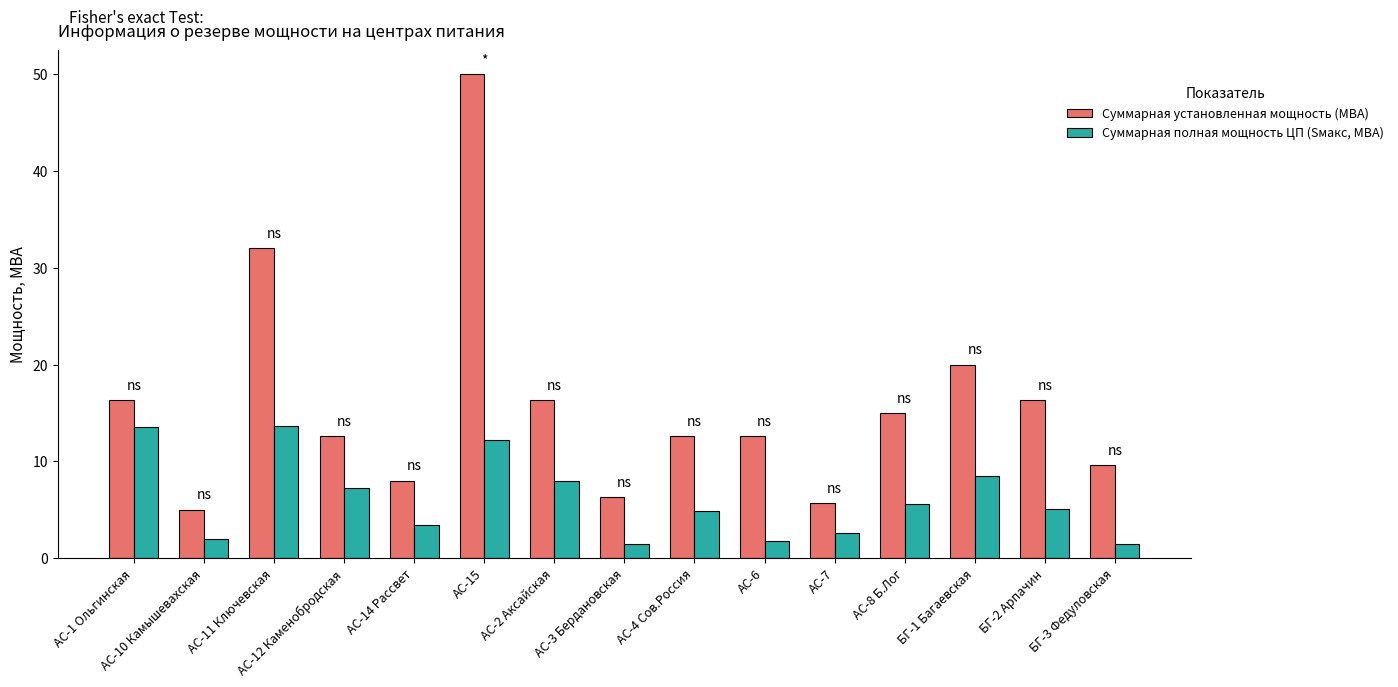

List the series in order of their peak value, highest first.

Суммарная установленная мощность (МВА), Суммарная полная мощность ЦП (Sмакс, МВА)